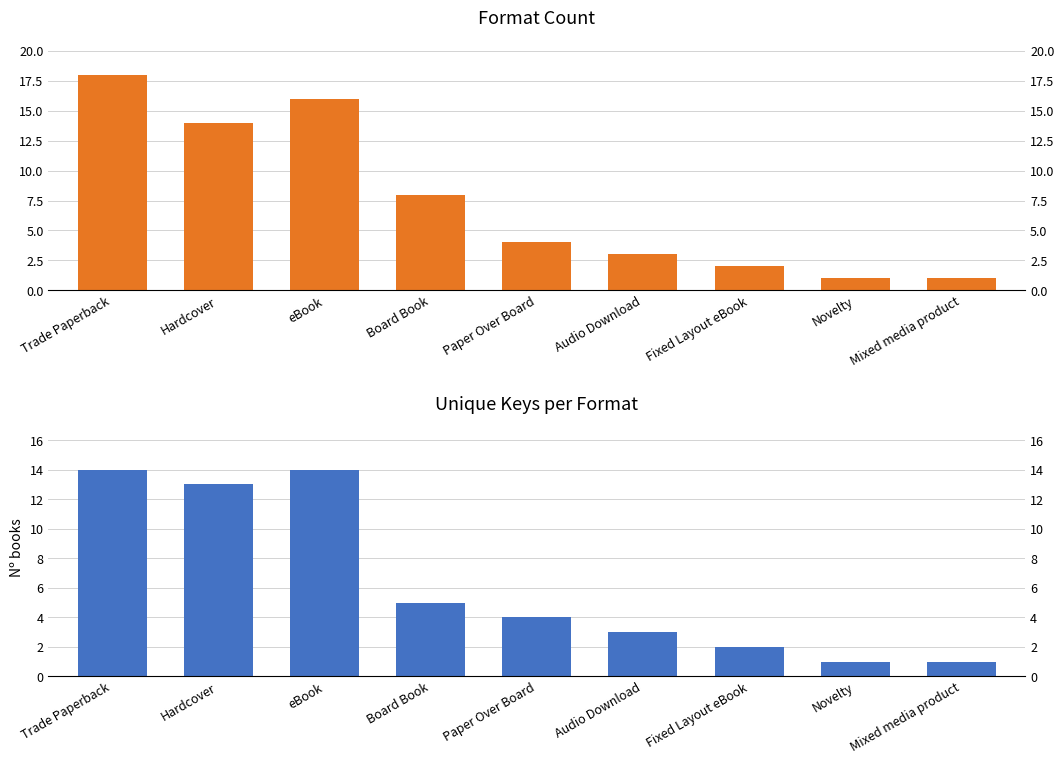

What are all the series names shown in the legend?

Format Count, Unique Keys per Format